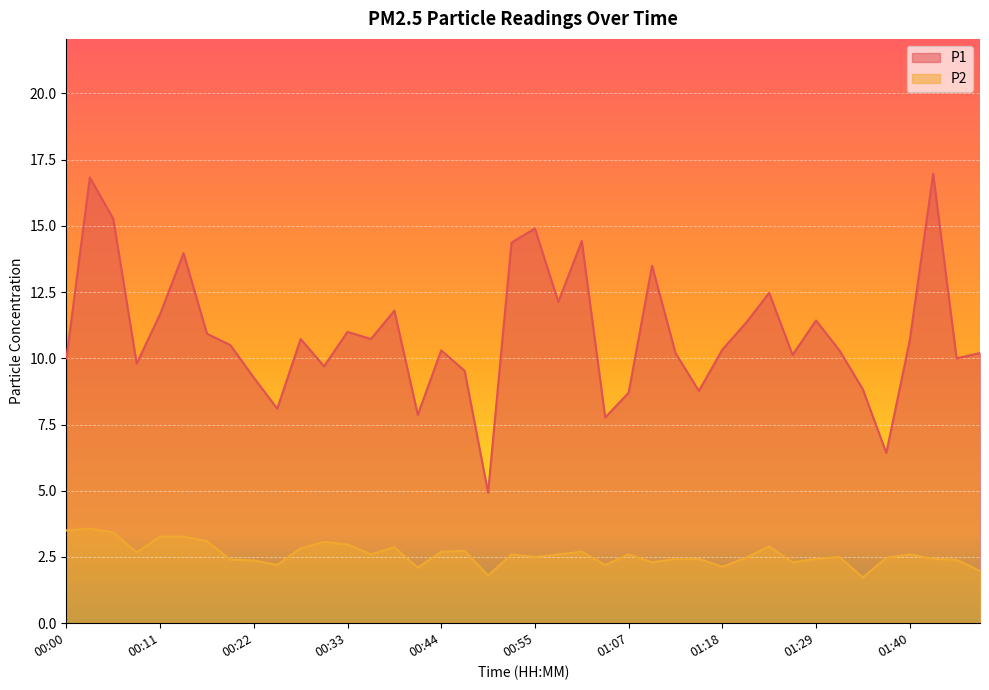

True or false: P1 and P2 intersect in this chart.

False